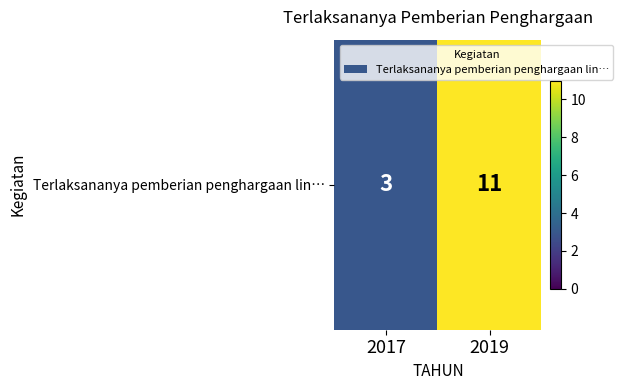

How many values are below 11?

1